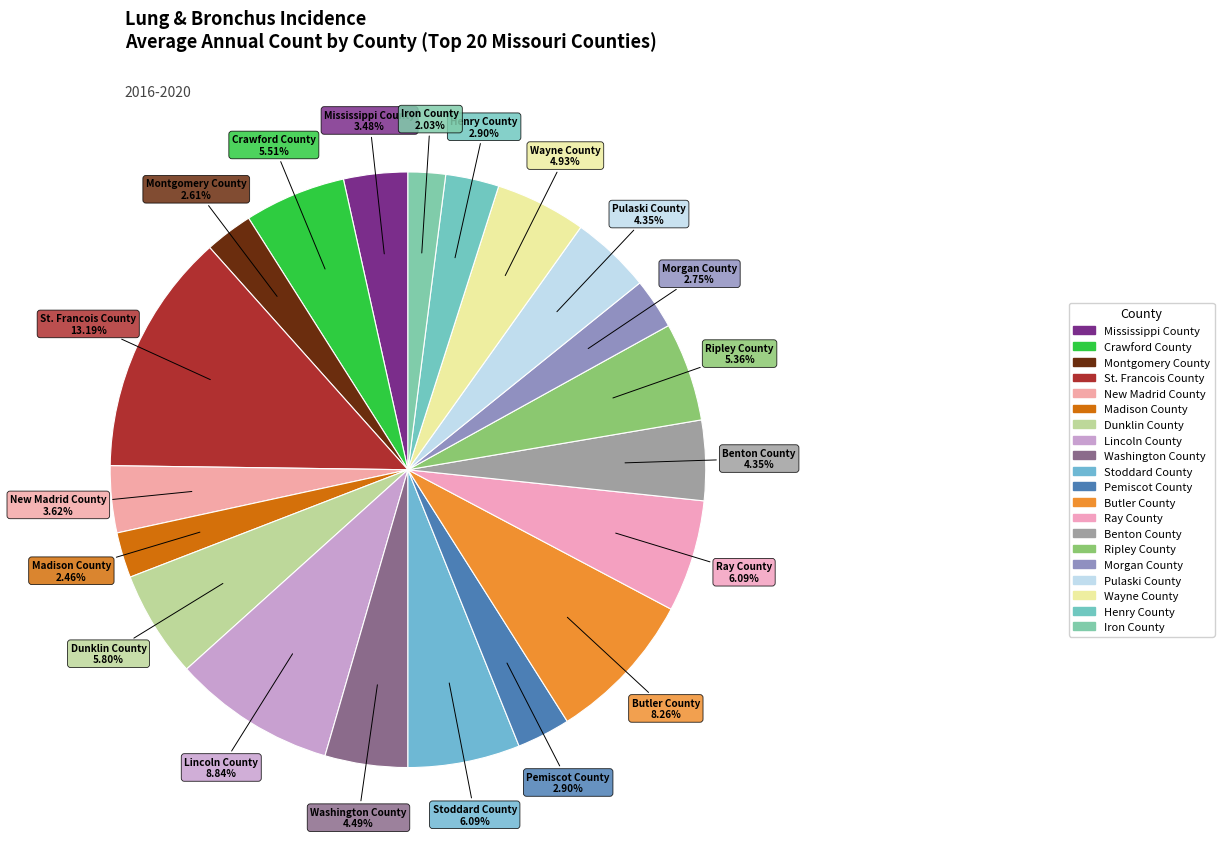

Count the number of slices in the pie.

20